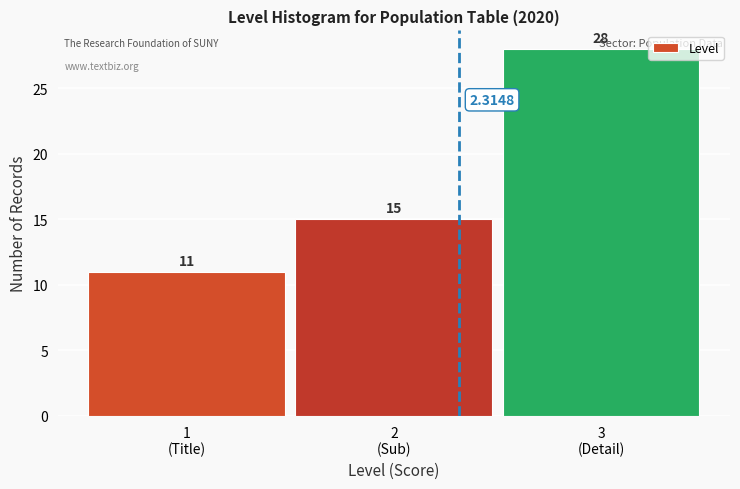

What is the difference between the maximum and minimum values?

17